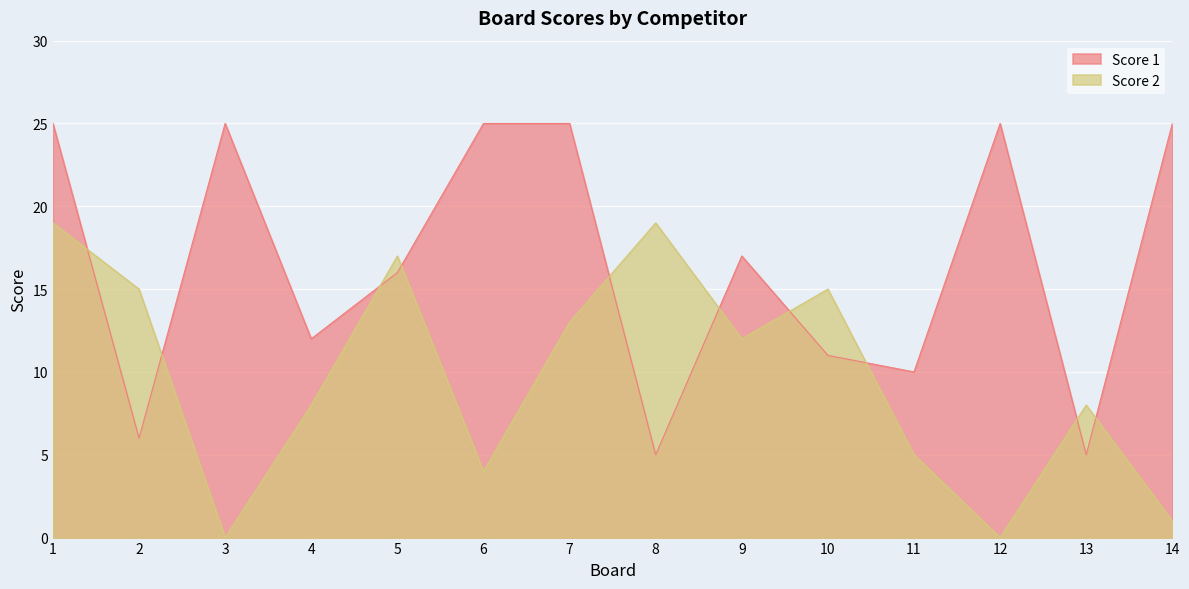

What is the difference between the second highest and minimum values in the Score 2 series?

19